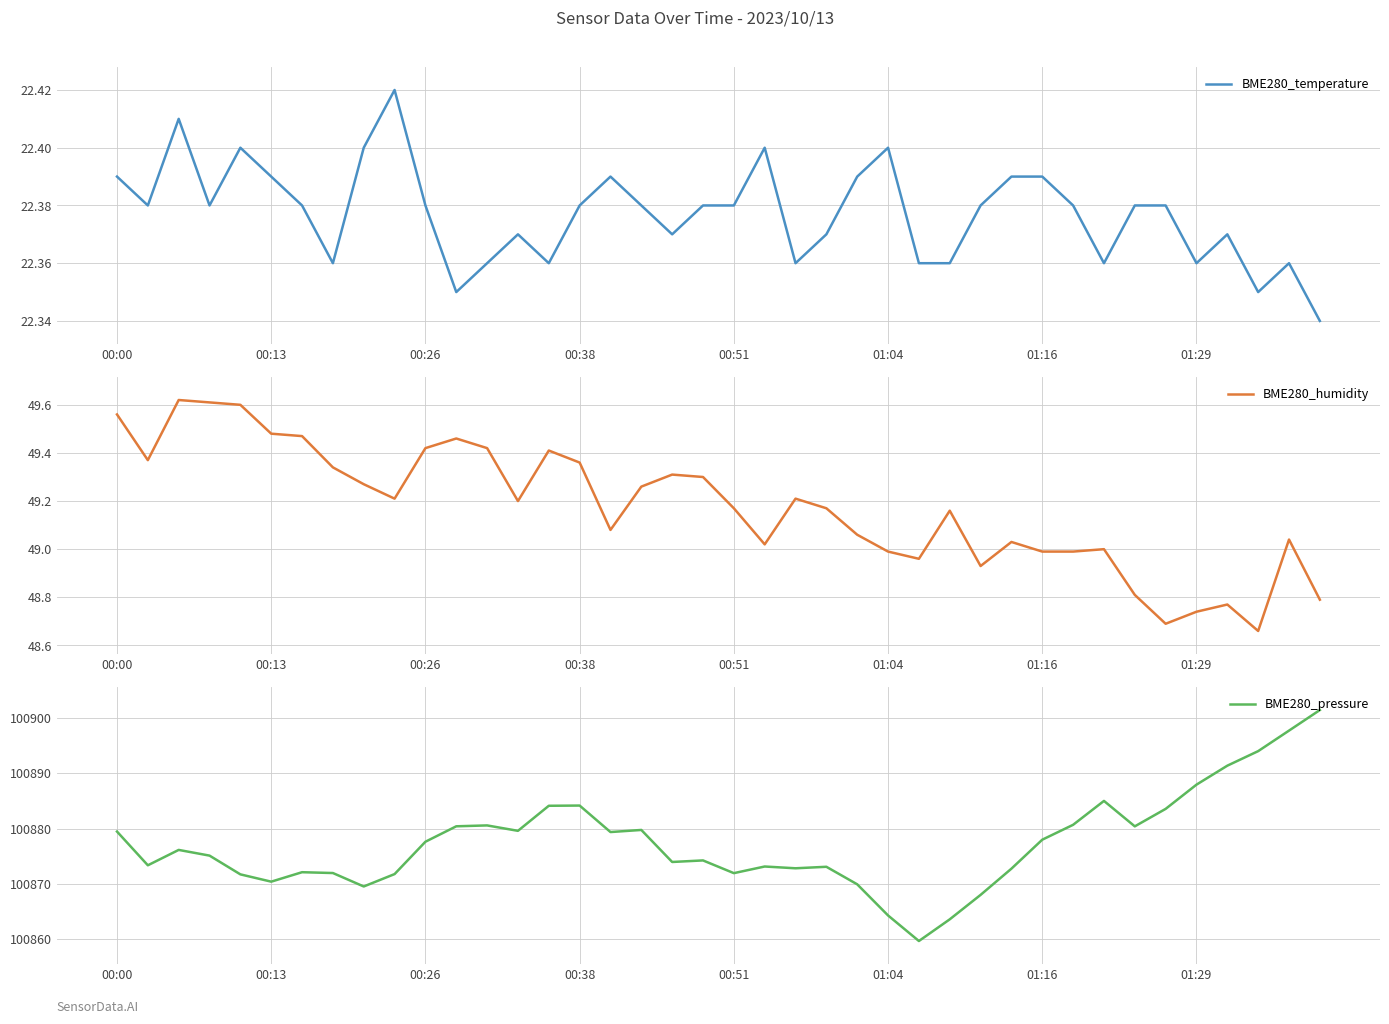

Which category has the lowest value across all series?

39